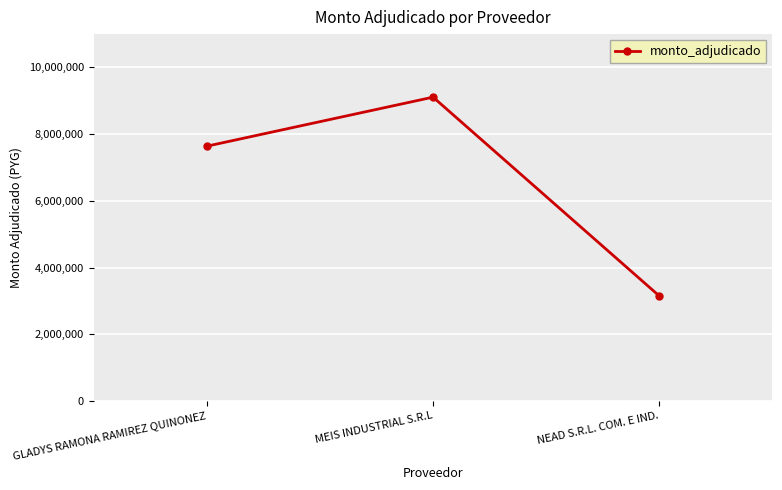

How many values are below 7640000?

1